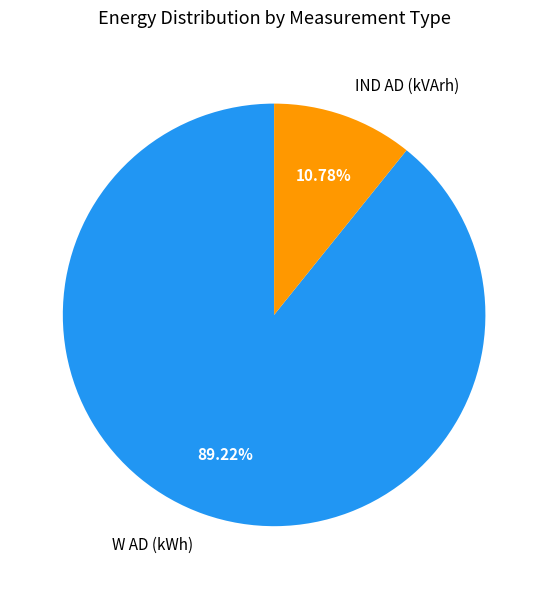

Is there any slice that represents more than half of the pie?

Yes